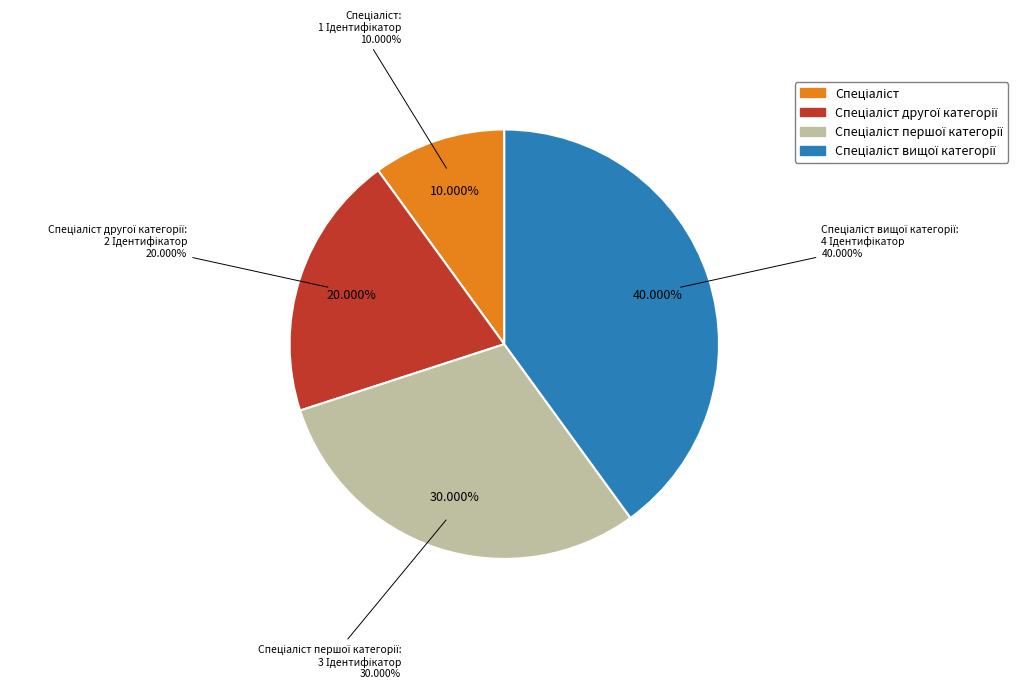

The Спеціаліст вищої категорії slice represents 40% of the pie. True or false?

True